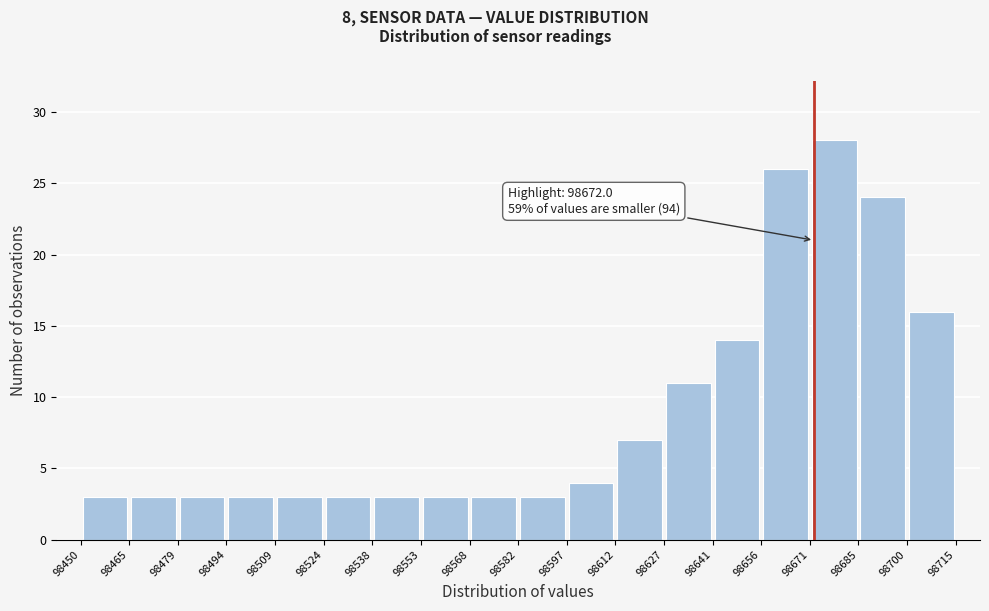

Over which range of the x-axis is the bar tallest?

98671 to 98685